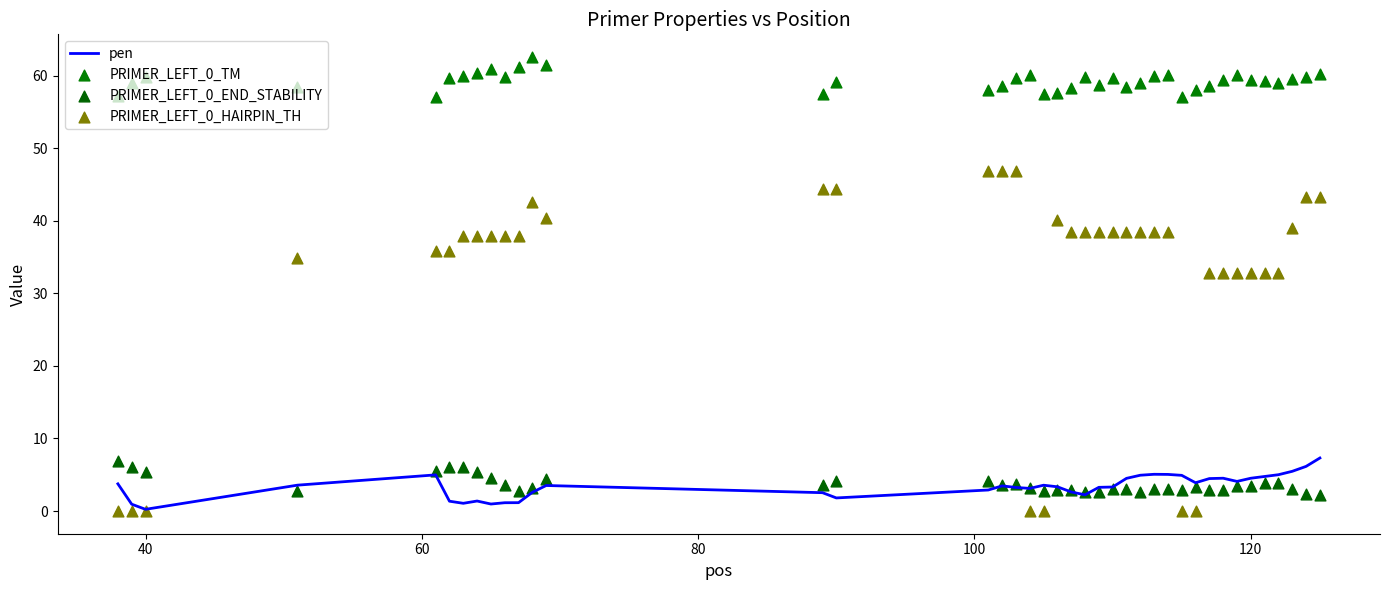

What is the highest value of the pen series?

7.3